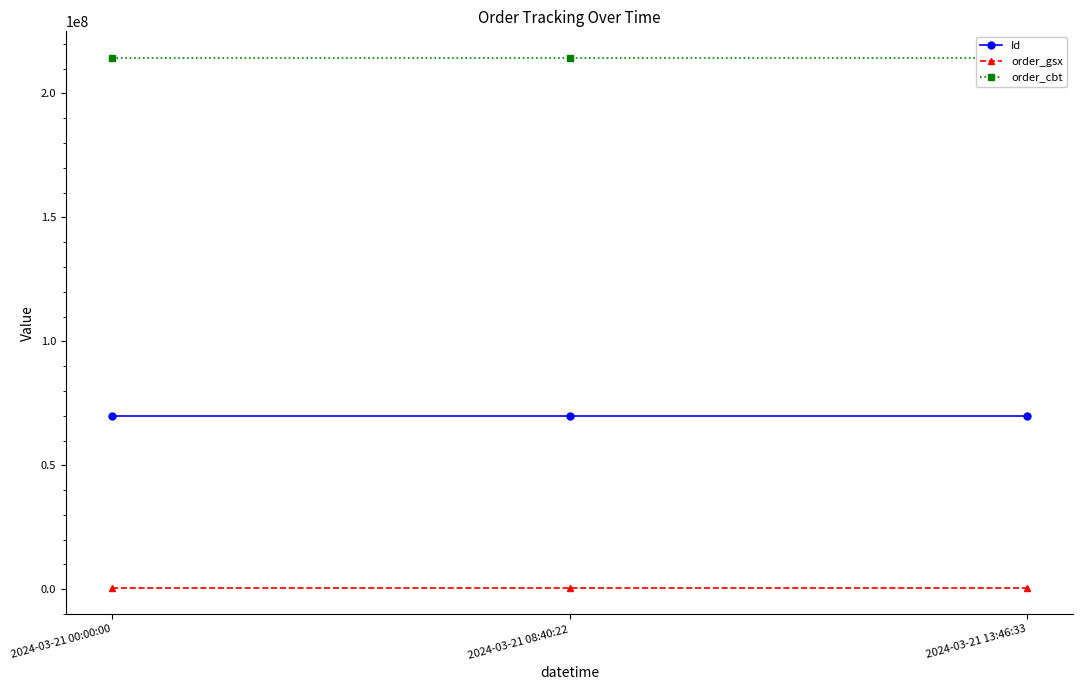

Rank the series at 2024-03-21 08:40:22 from highest to lowest value.

order_cbt, Id, order_gsx